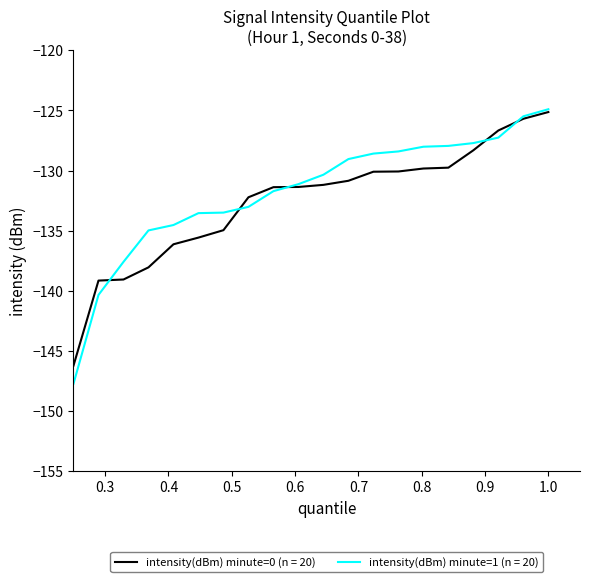

What is the maximum value for intensity(dBm) minute=0 (n = 20)?

-125.1